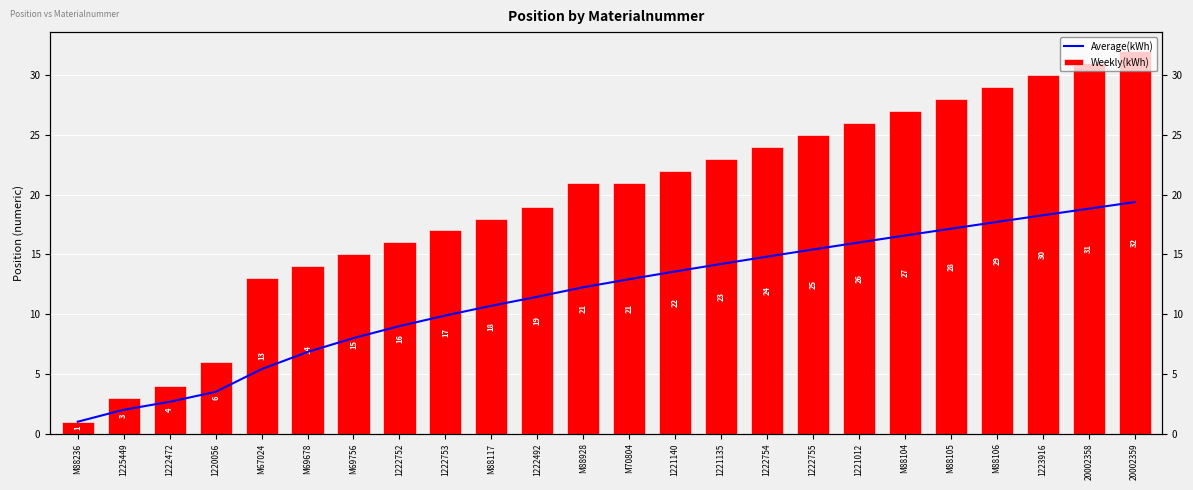

What value does the Weekly(kWh) series have at 1220056?

6.0